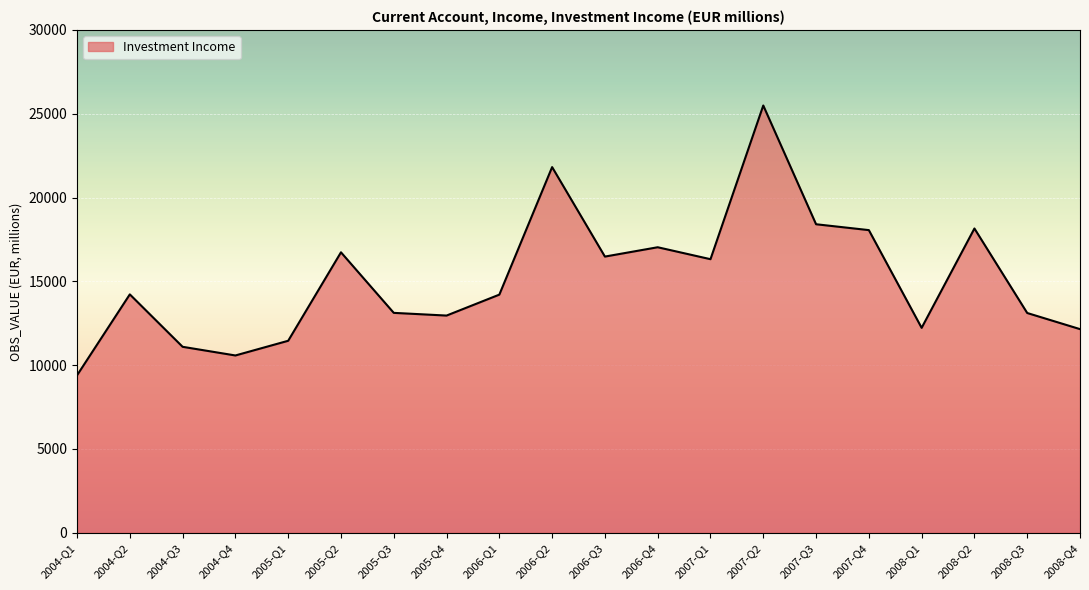

How many series are shown in this chart?

1